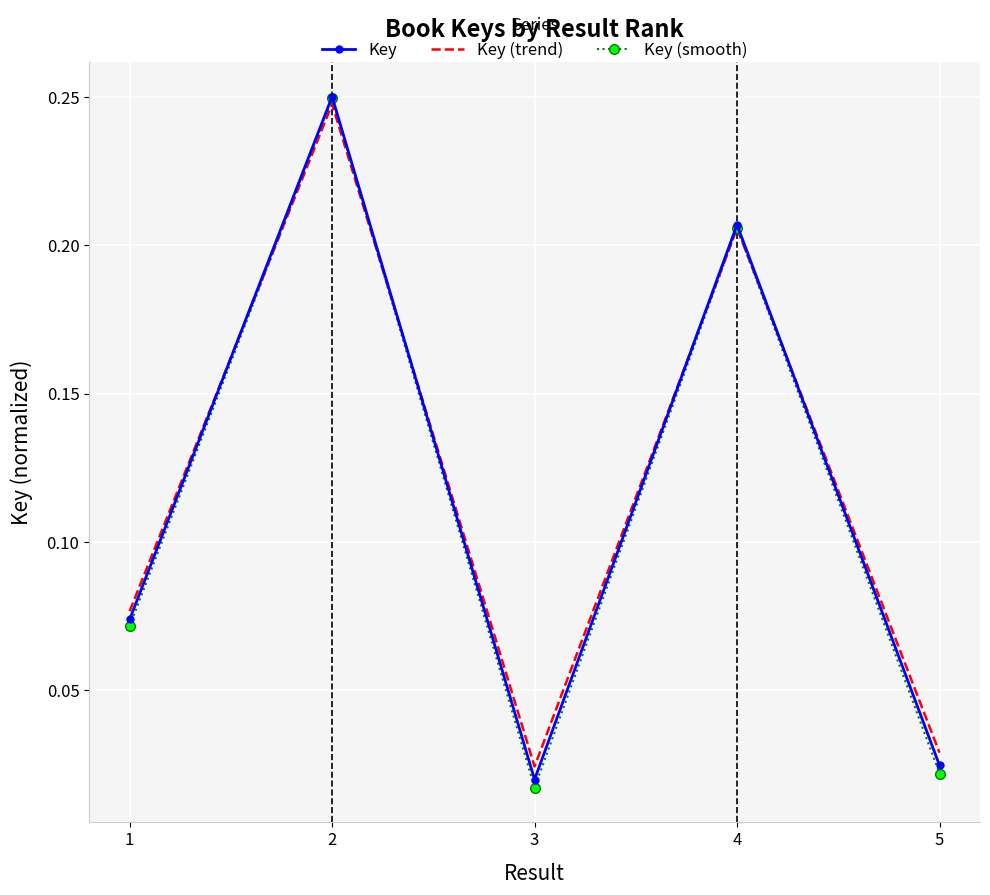

Is it true that Key (trend) equals 0.0 at 2?

False